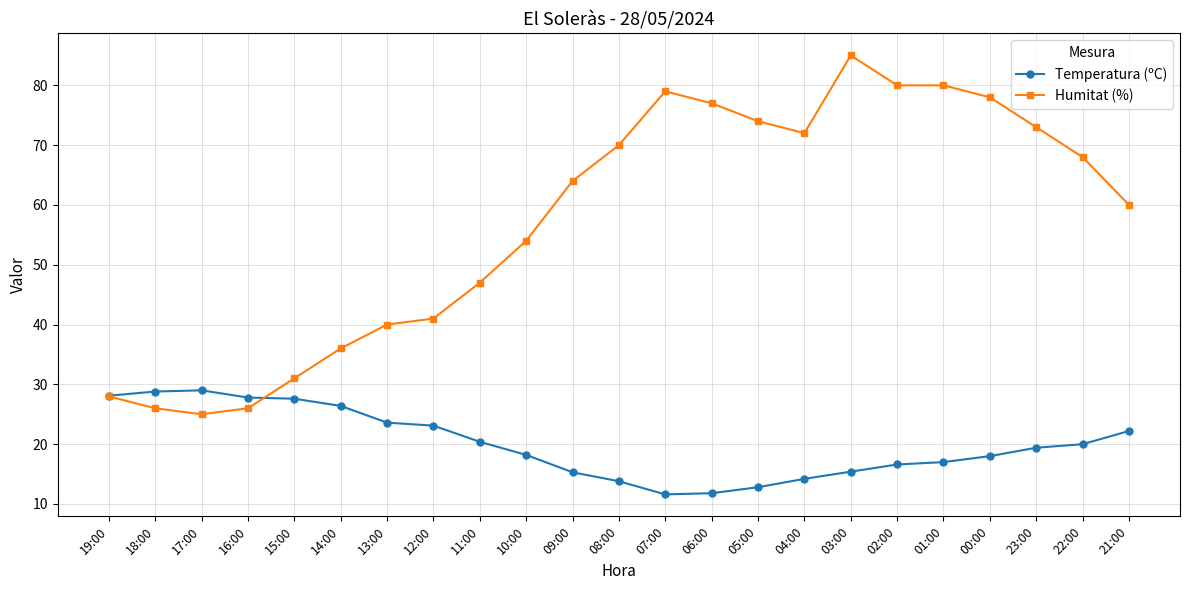

Where is Humitat (%) nearest to the value 55?

10:00